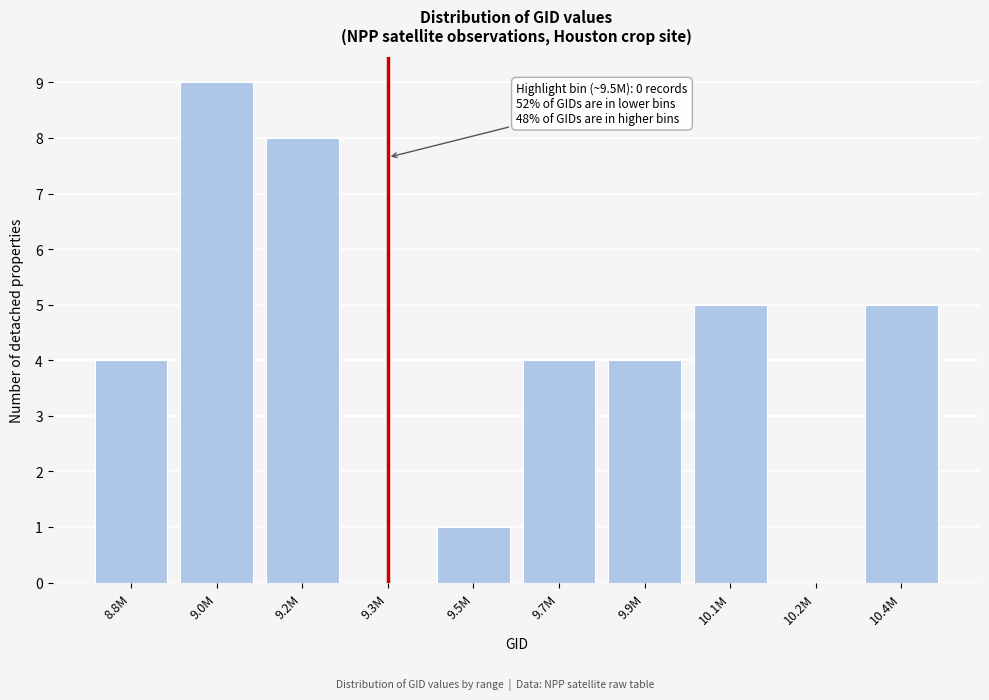

Reading left to right, list all the values displayed in this chart.

8.8M=4	9.0M=9	9.2M=8	9.3M=0	9.5M=1	9.7M=4	9.9M=4	10.1M=5	10.2M=0	10.4M=5